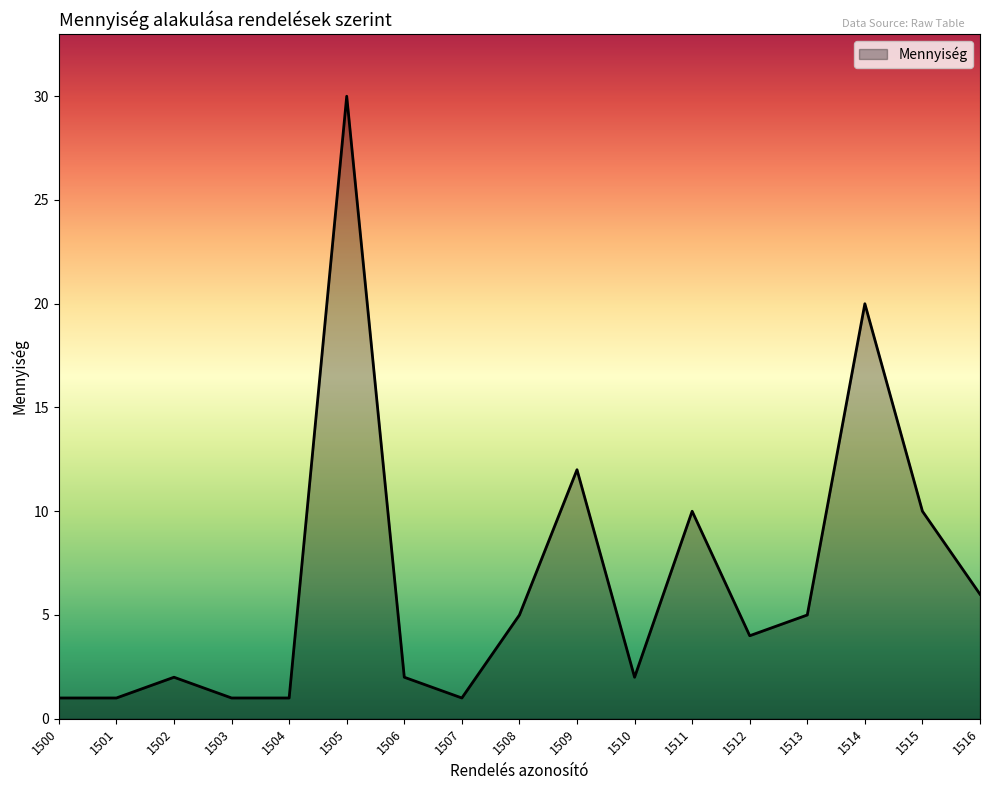

Reading right to left, extract all data points from this chart.

6	10	20	5	4	10	2	12	5	1	2	30	1	1	2	1	1